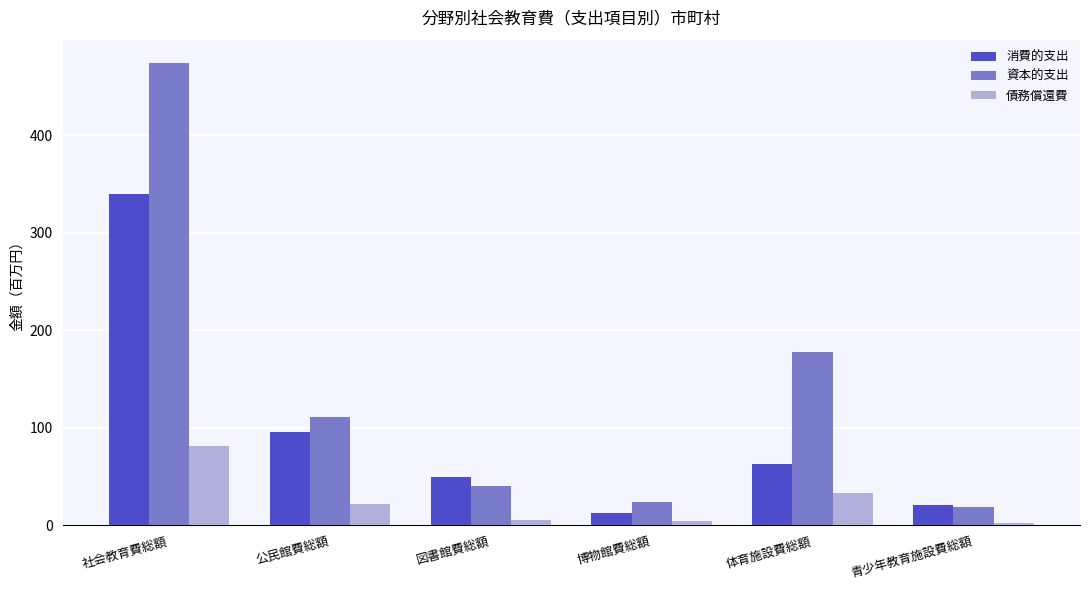

True or false: 資本的支出 has a value of 6.8 at 博物館費総額.

False